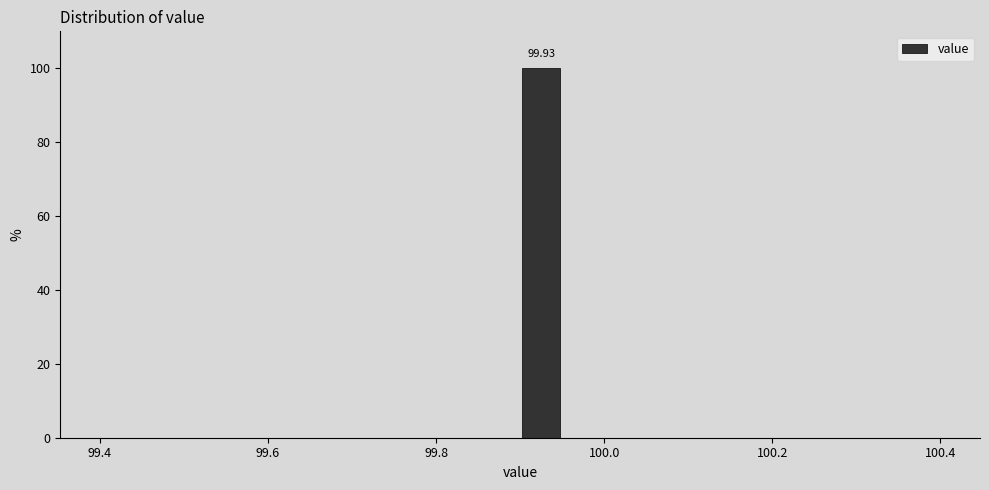

Read against the x-axis, roughly where is the centre of the tallest bar?

99.92